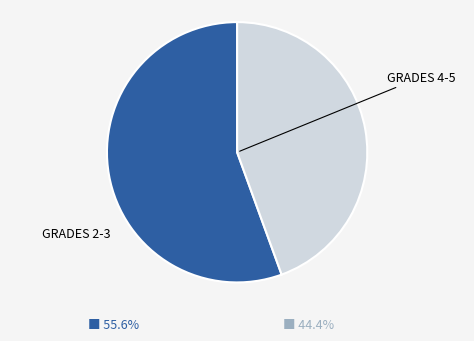

Is there a majority slice in this chart?

Yes